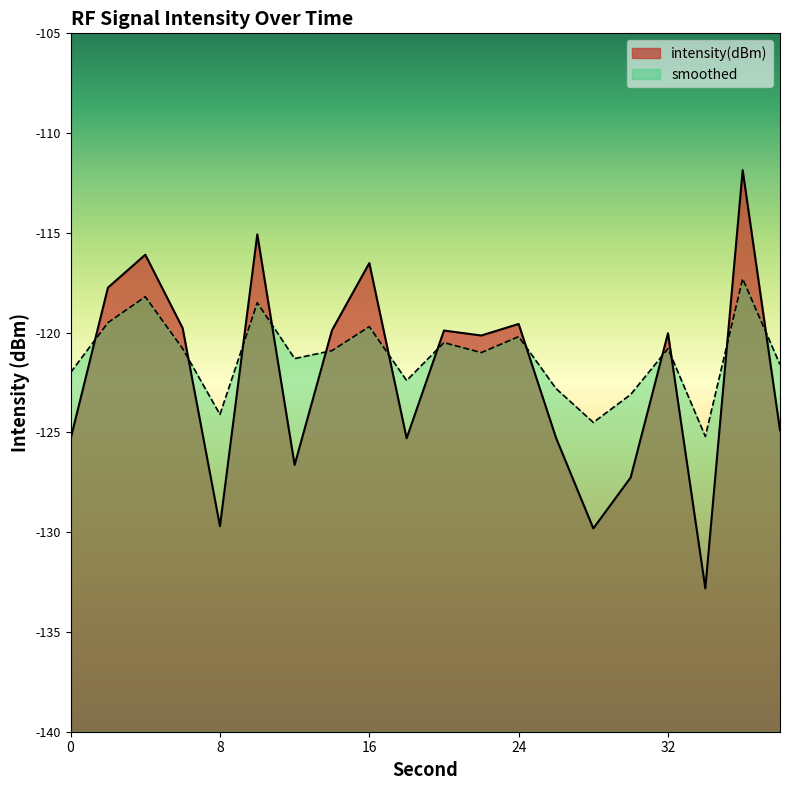

What is the spread (max minus min) of values at 12?

5.3